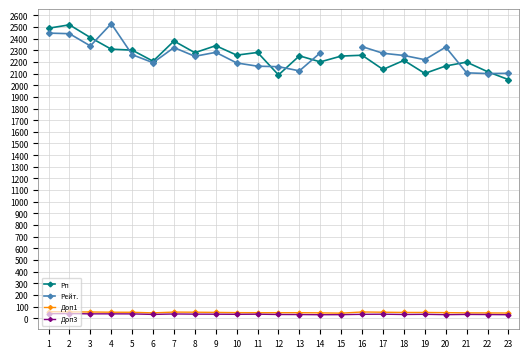

What is the value of the Рейт. point at the 21st from the left?

2106.0